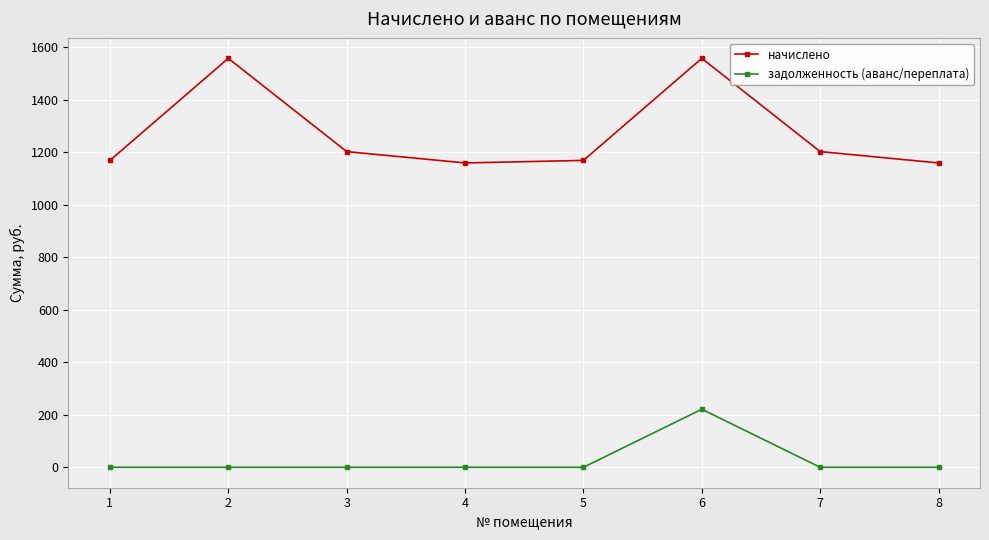

Reading left to right, what are all the values shown in this chart?

начислено: 1=1168.8	2=1557.6	3=1202.4	4=1159.2	5=1168.8	6=1557.6	7=1202.4	8=1159.2
задолженность (аванс/переплата): 1=0.0	2=0.0	3=0.0	4=0.0	5=0.0	6=221.0	7=0.0	8=0.0